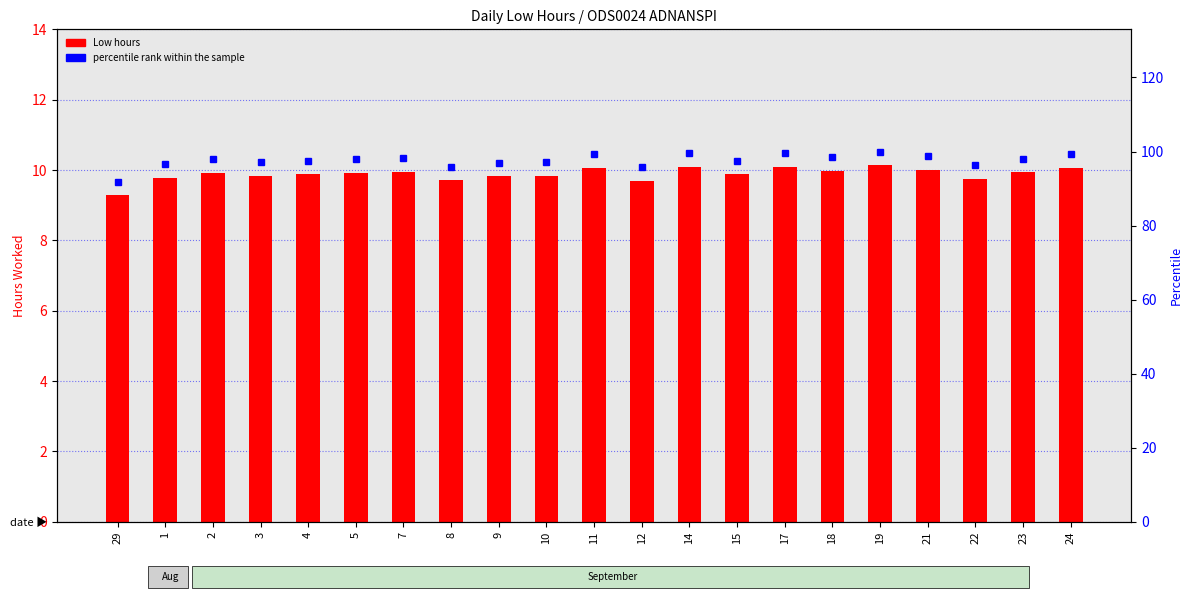

What is the average value of the Low series?

9.9